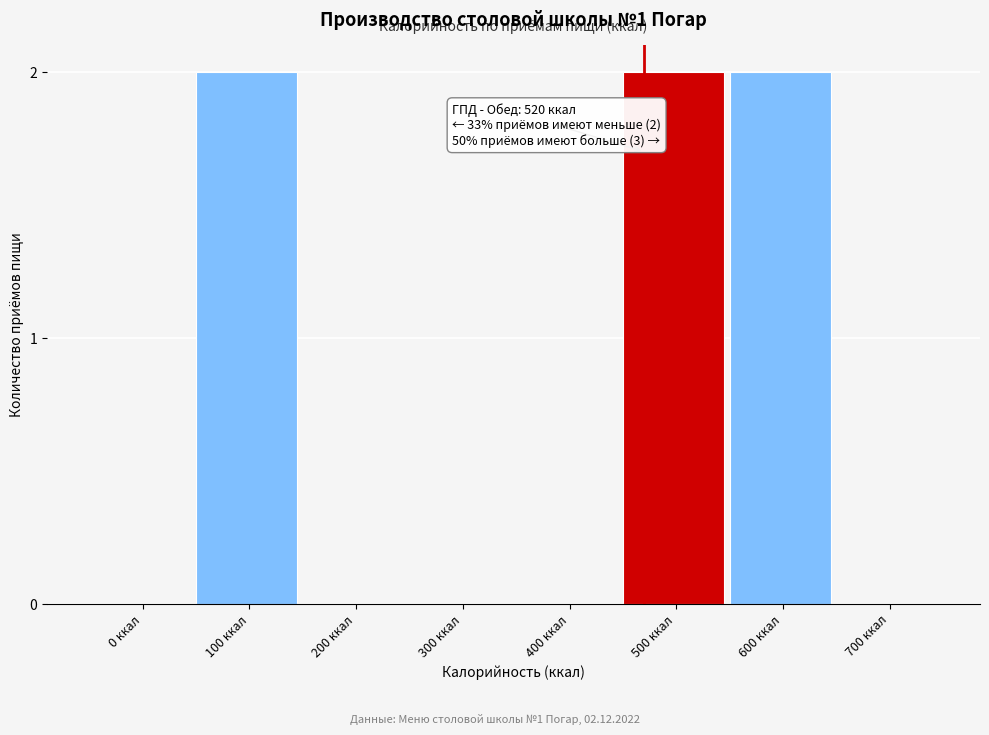

Reading left to right, what are all the values shown in this chart?

0 ккал=0	100 ккал=2	200 ккал=0	300 ккал=0	400 ккал=0	500 ккал=2	600 ккал=2	700 ккал=0